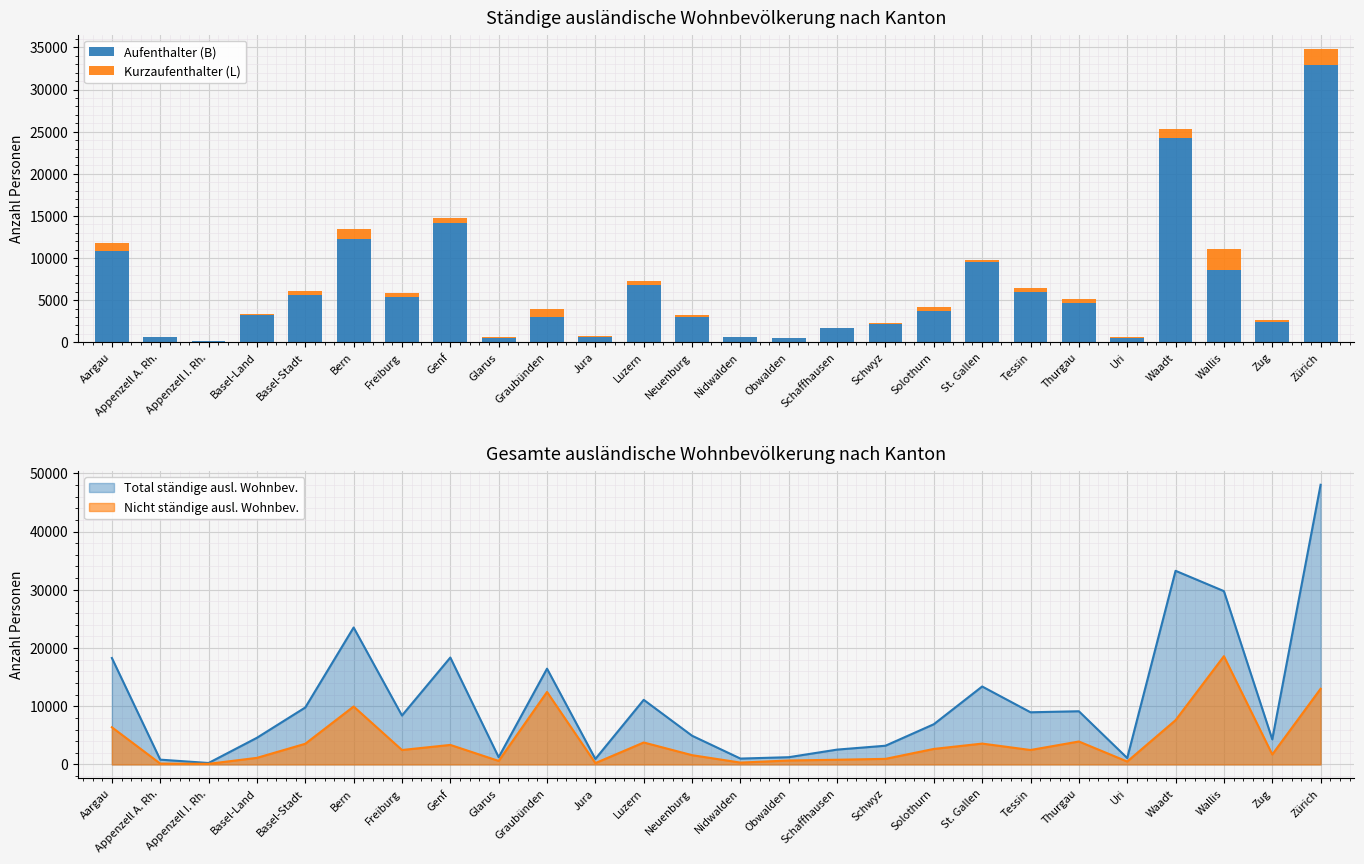

What is the difference between the maximum and minimum values in the Aufenthalter (B) series?

32719